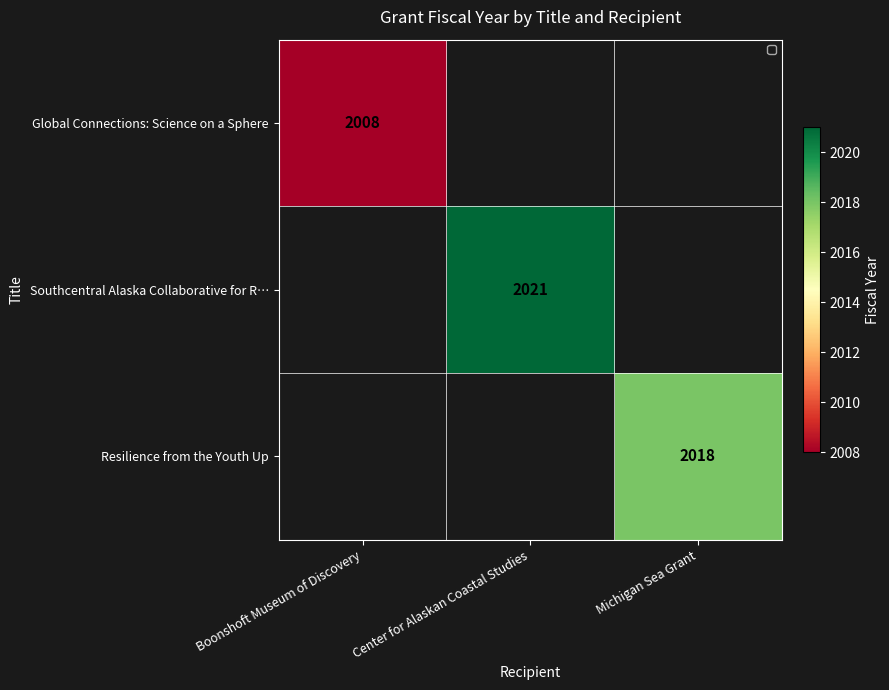

At how many categories does at least one series exceed 654?

3